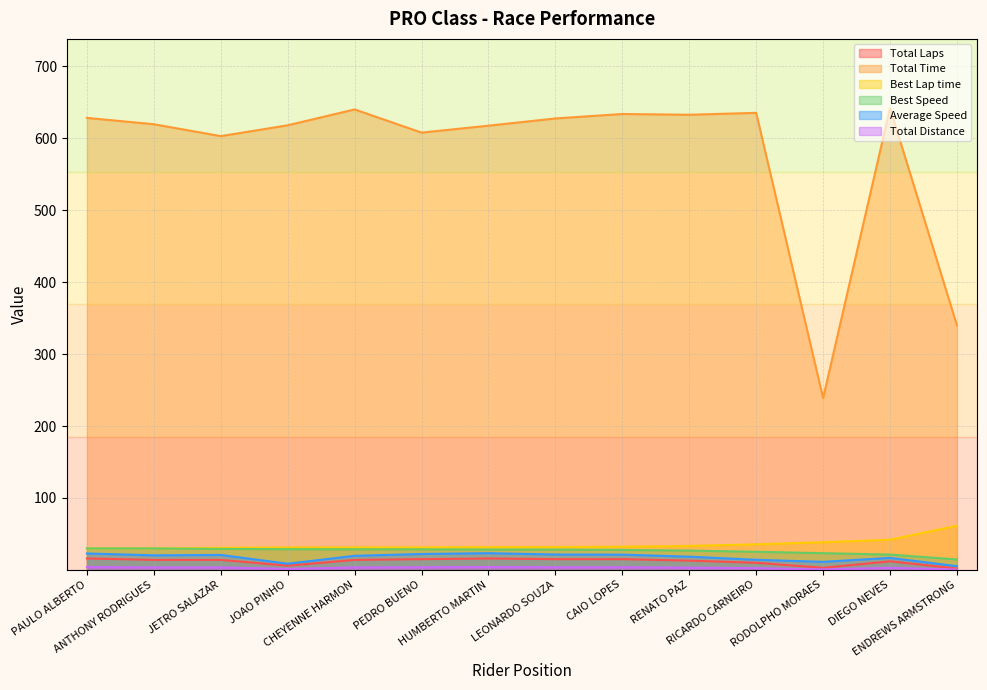

Is the value of Best Speed at HUMBERTO MARTIN greater than the value of Average Speed at RODOLPHO MORAES?

Yes